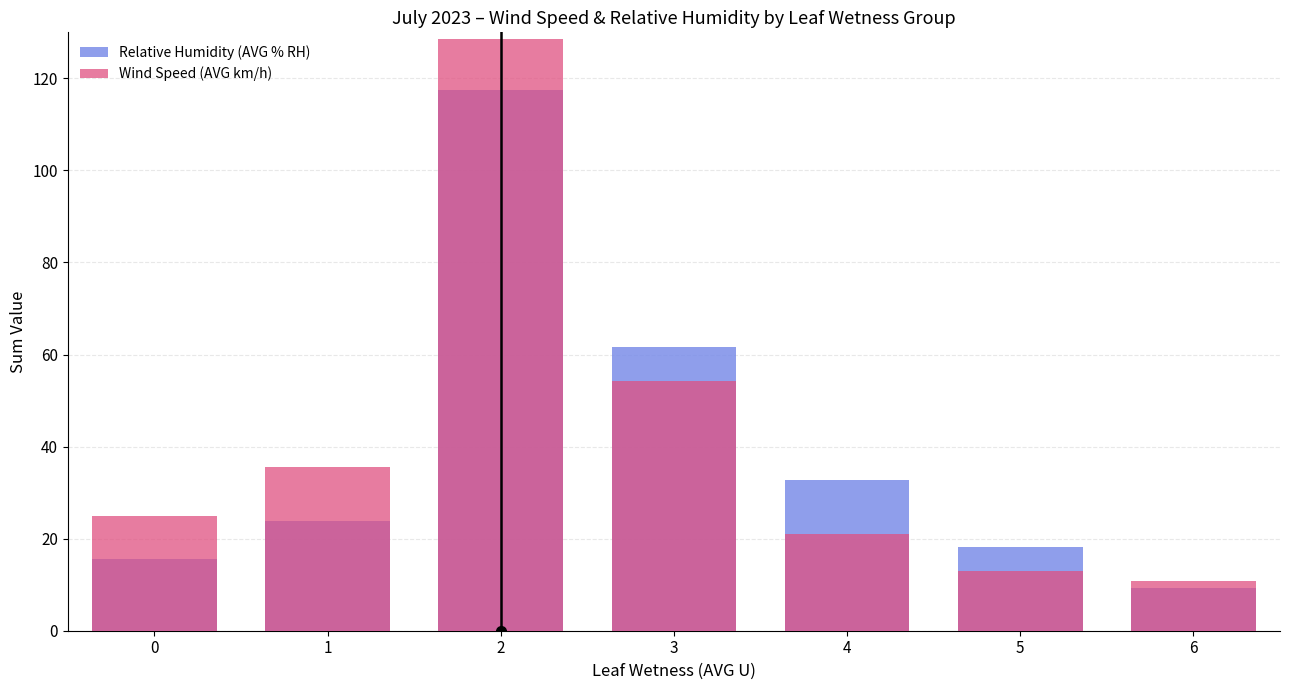

At which label is Relative Humidity (AVG % RH) closest to 63?

3